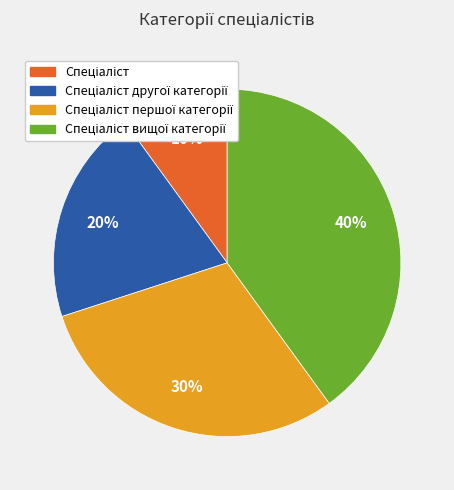

To the nearest percent, what is the average slice percentage?

25%